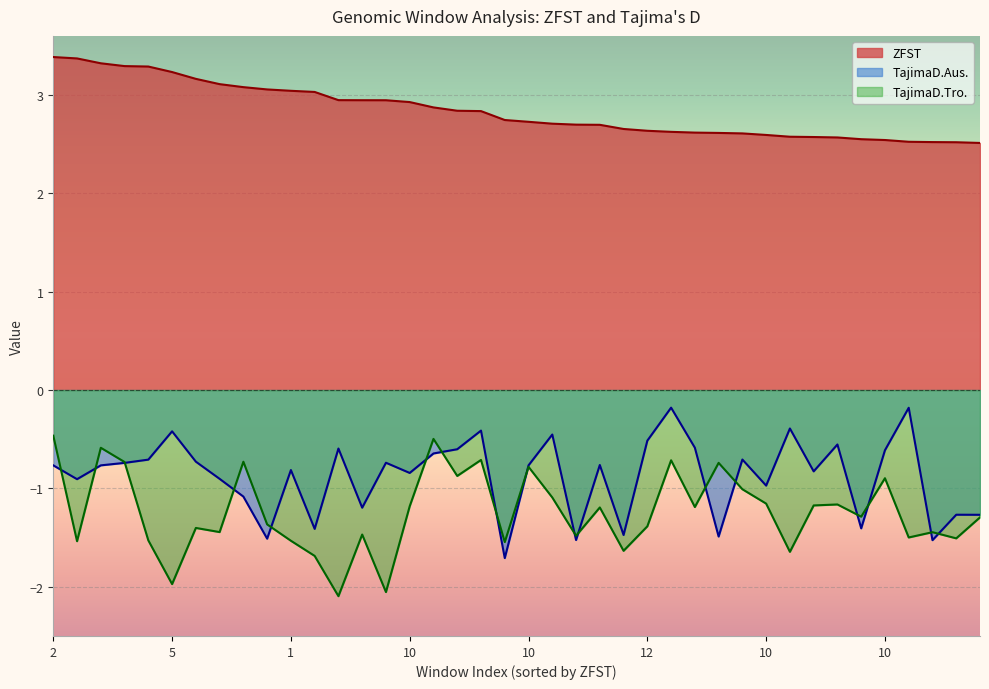

True or false: ZFST has a value of 0.8 at 1.

False